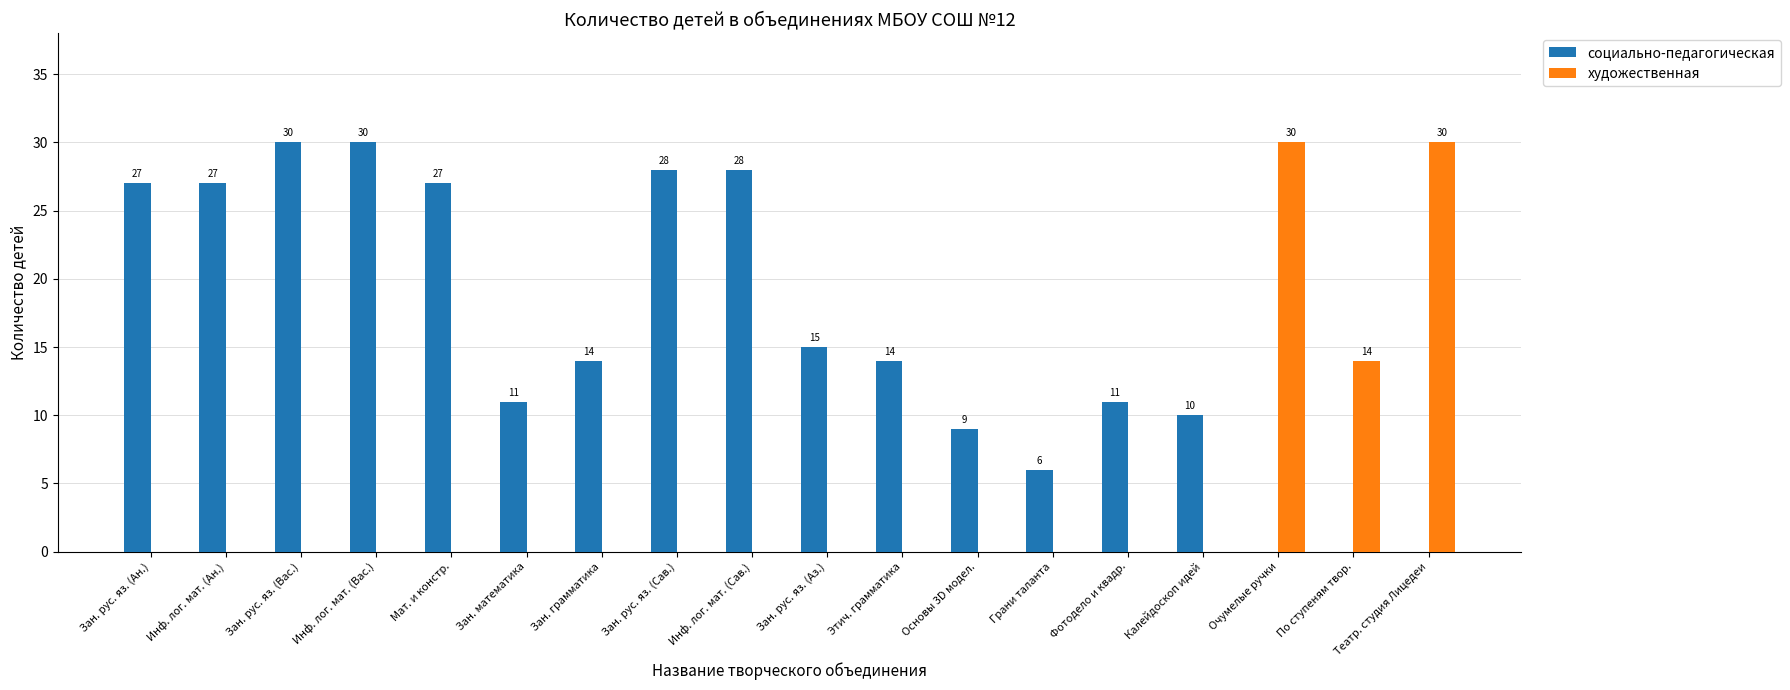

Between Зан. математика and Зан. грамматика, which series saw the biggest shift?

социально-педагогическая